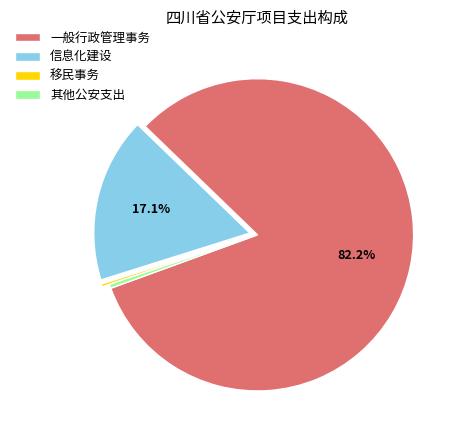

To the nearest percent, what is the average slice percentage?

25%